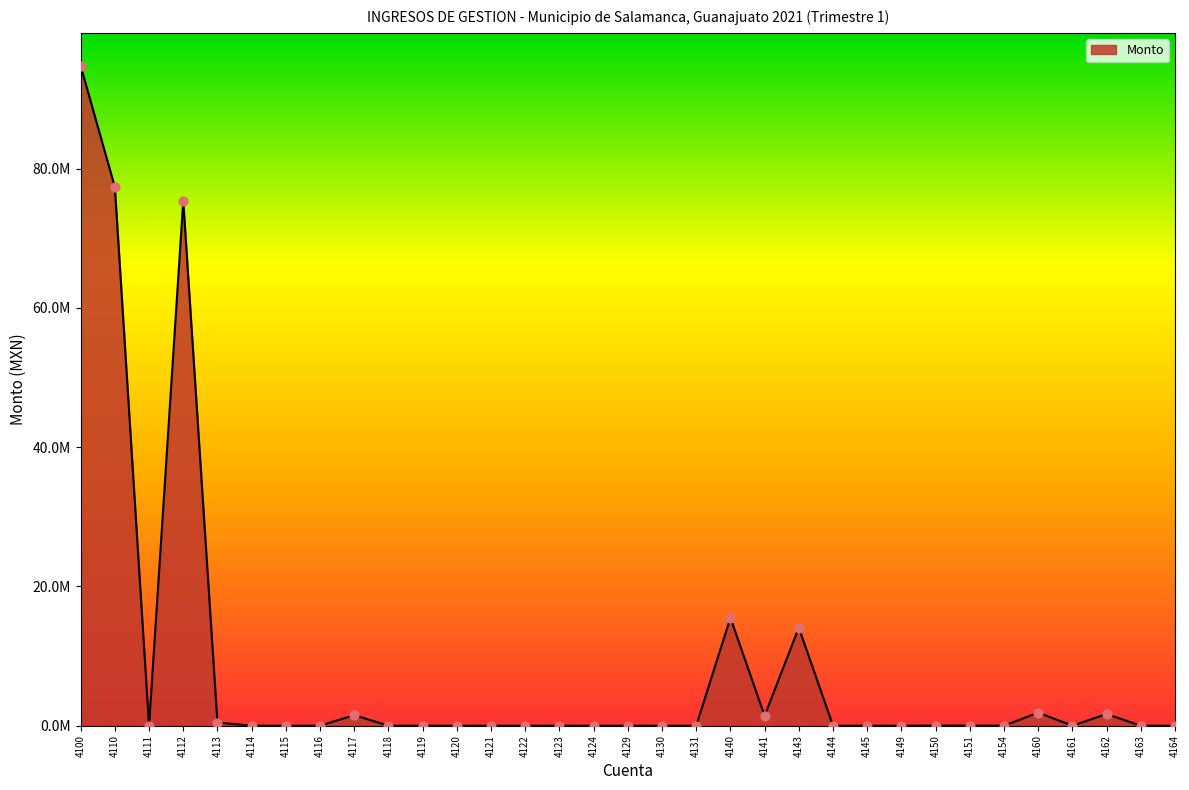

Between 4117 and 4118, which is larger?

4117